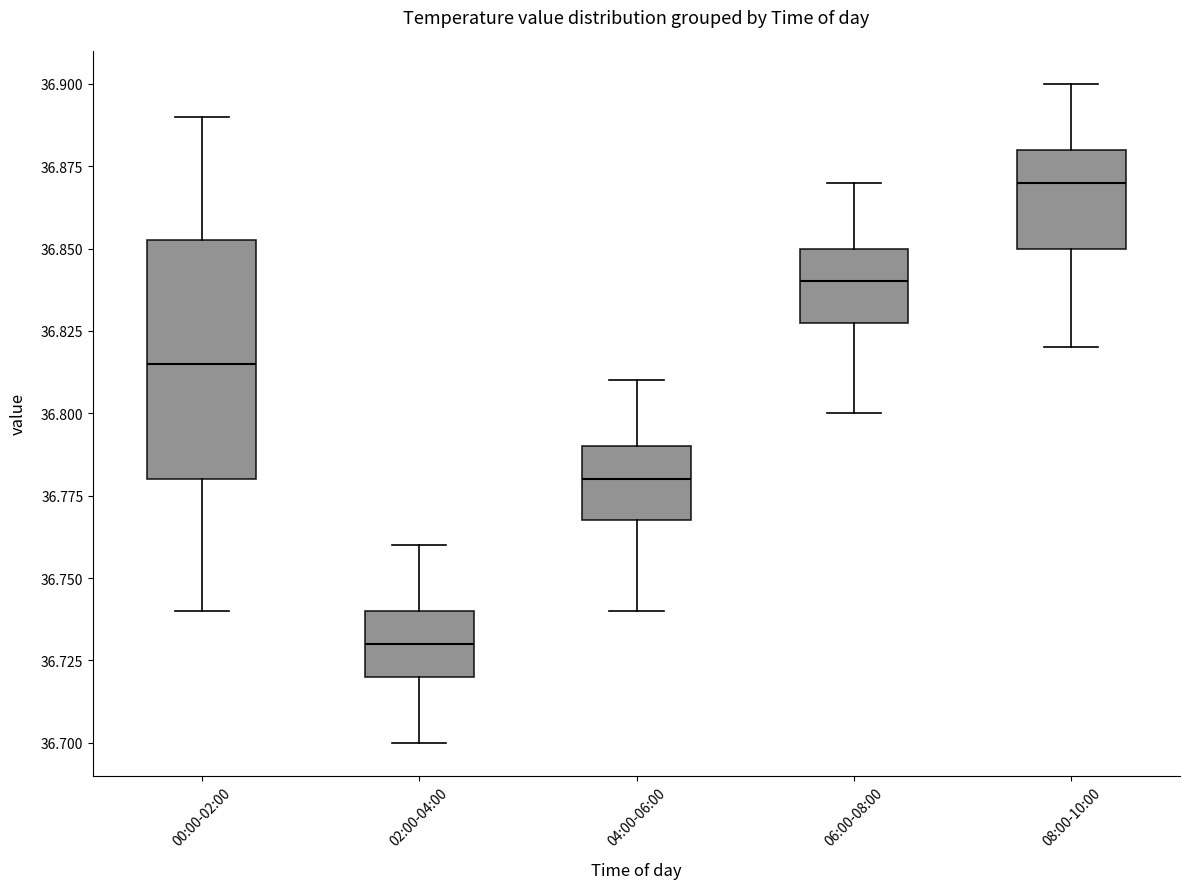

Which box's median line is the highest?

08:00-10:00